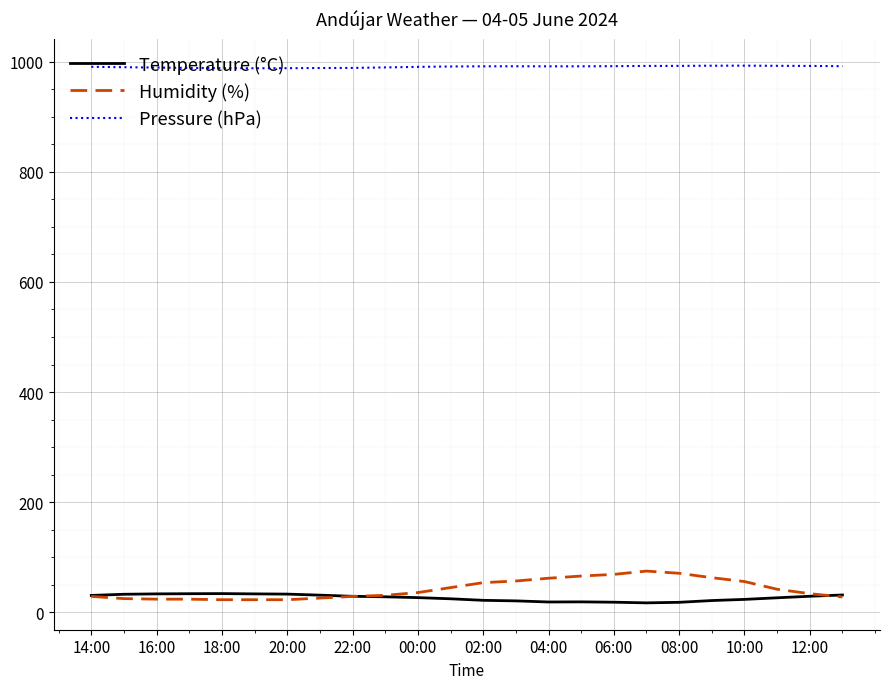

Which series has the largest range (max minus min)?

Humidity (%)